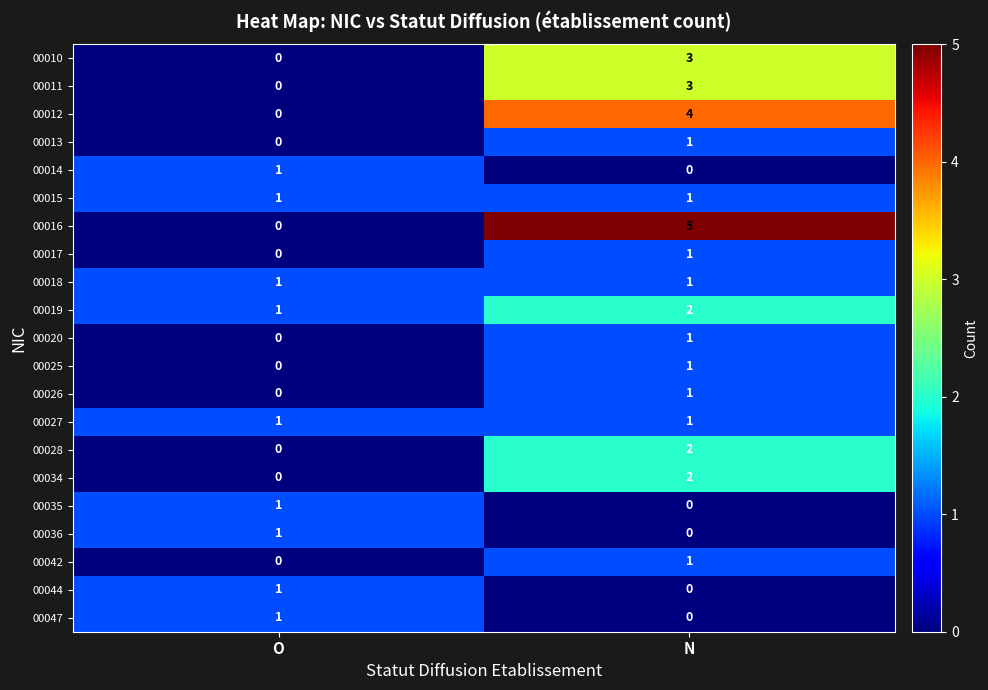

What is the difference between the highest and lowest values at O?

1